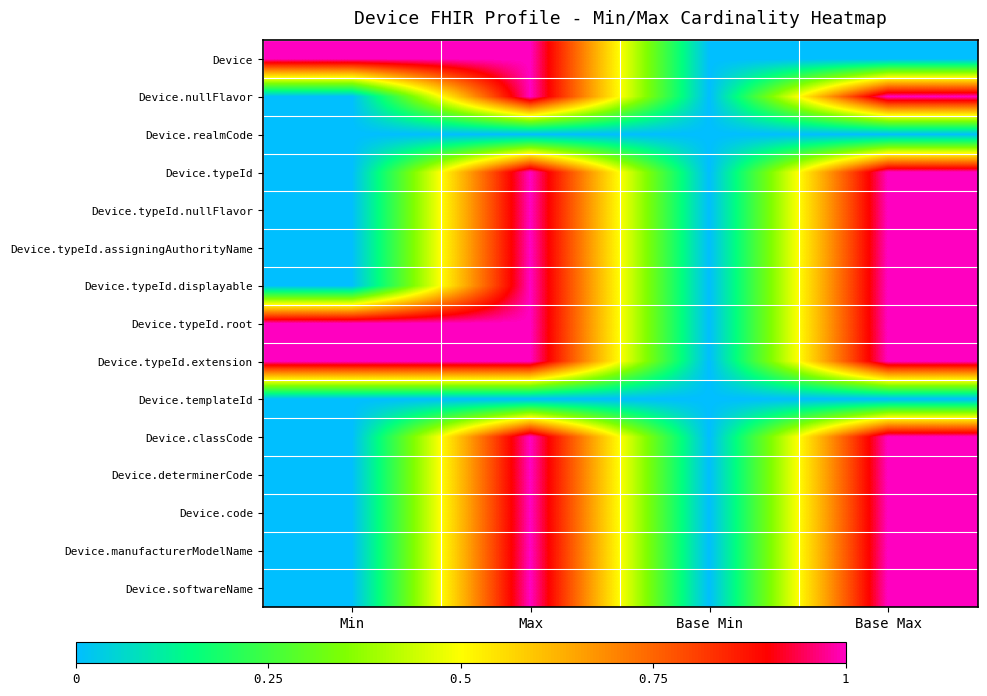

At which category does the chart reach its minimum across all series?

Base Min